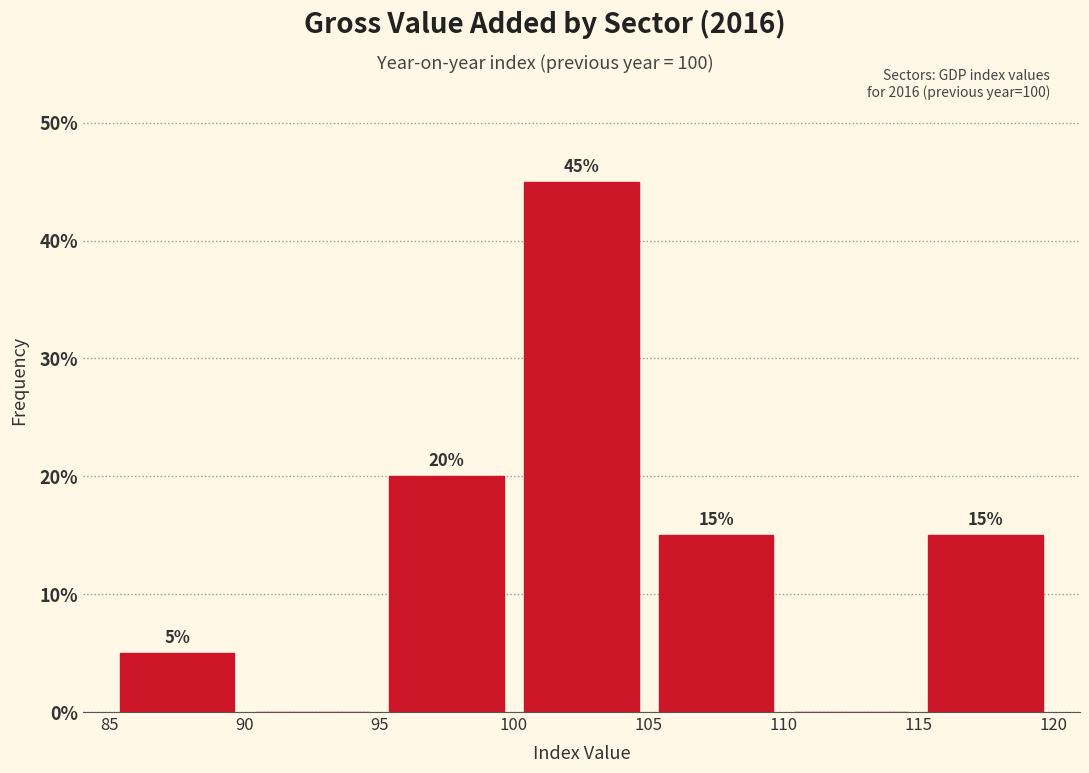

Which range on the x-axis has the tallest bar?

100 to 105